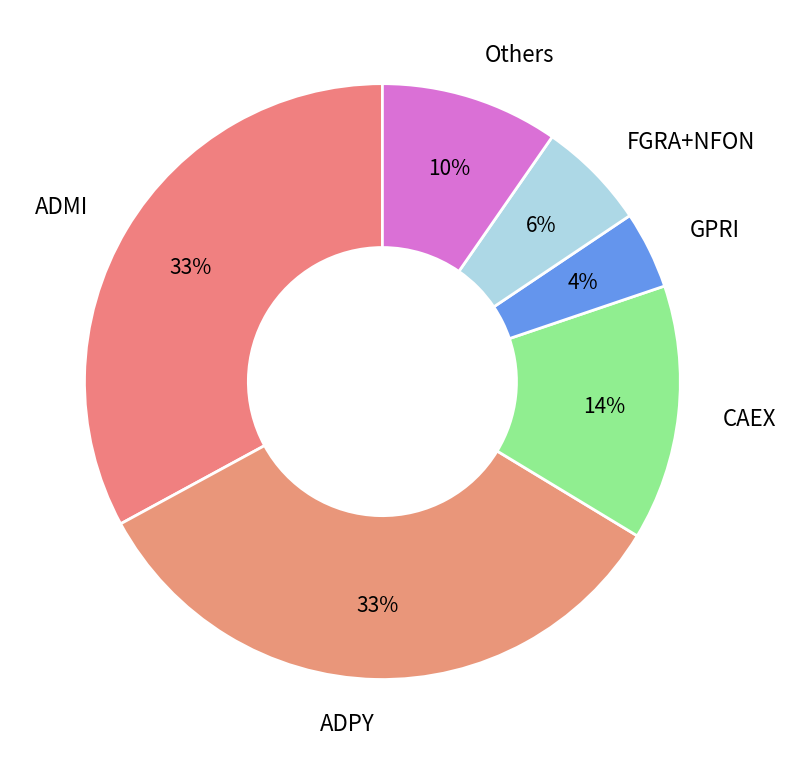

Does any single category account for the majority?

No